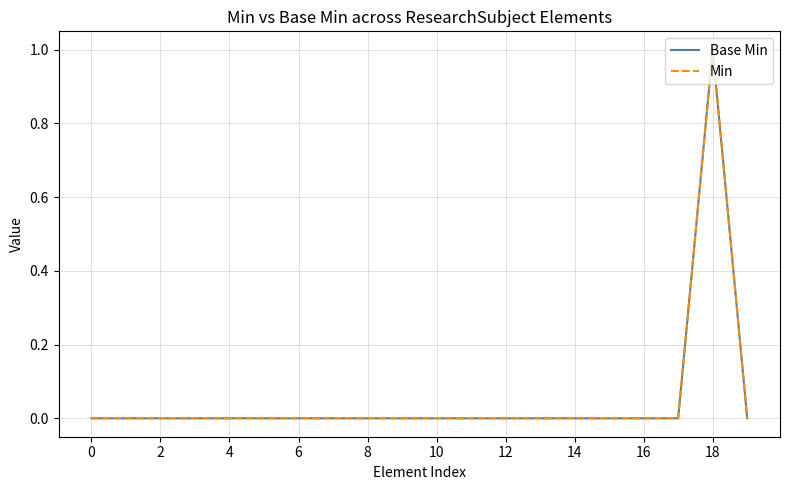

Rank the series by their maximum value, from highest to lowest.

Base Min, Min